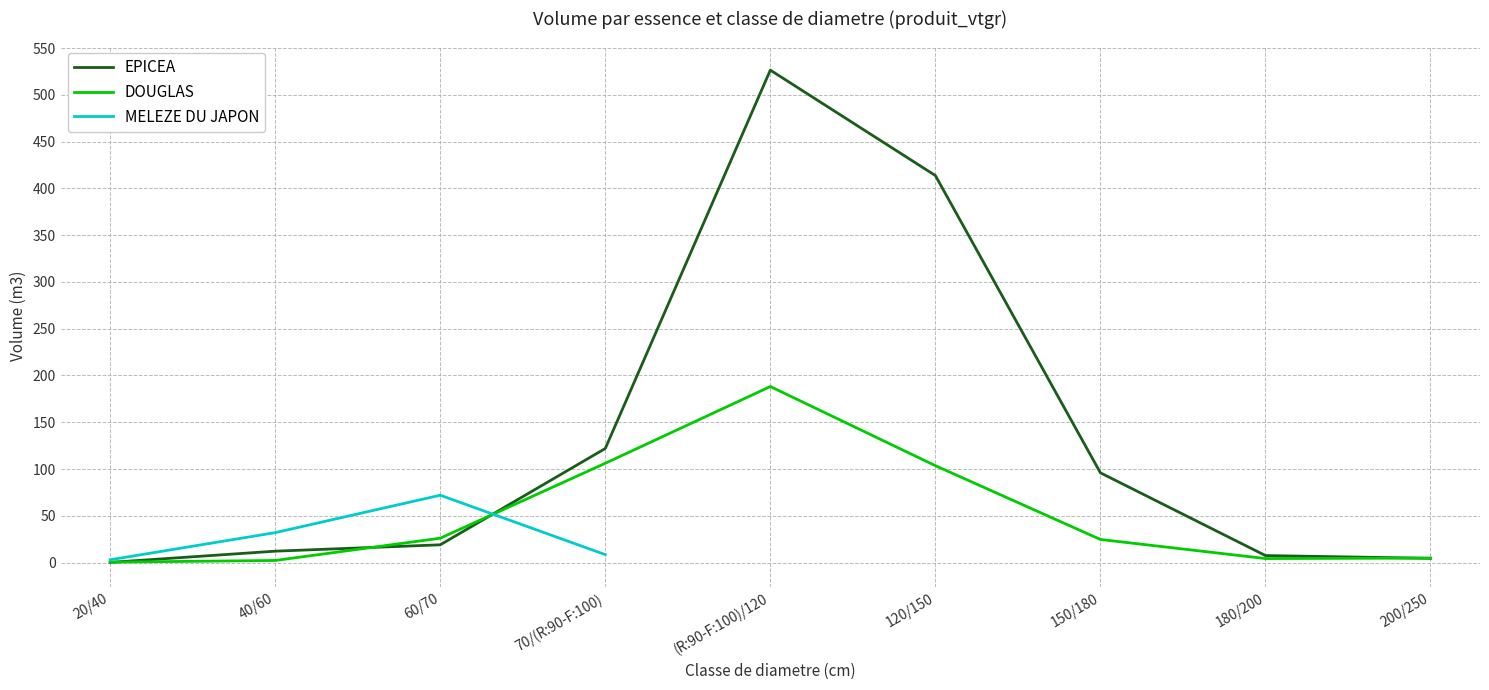

What is the minimum value for EPICEA?

0.2